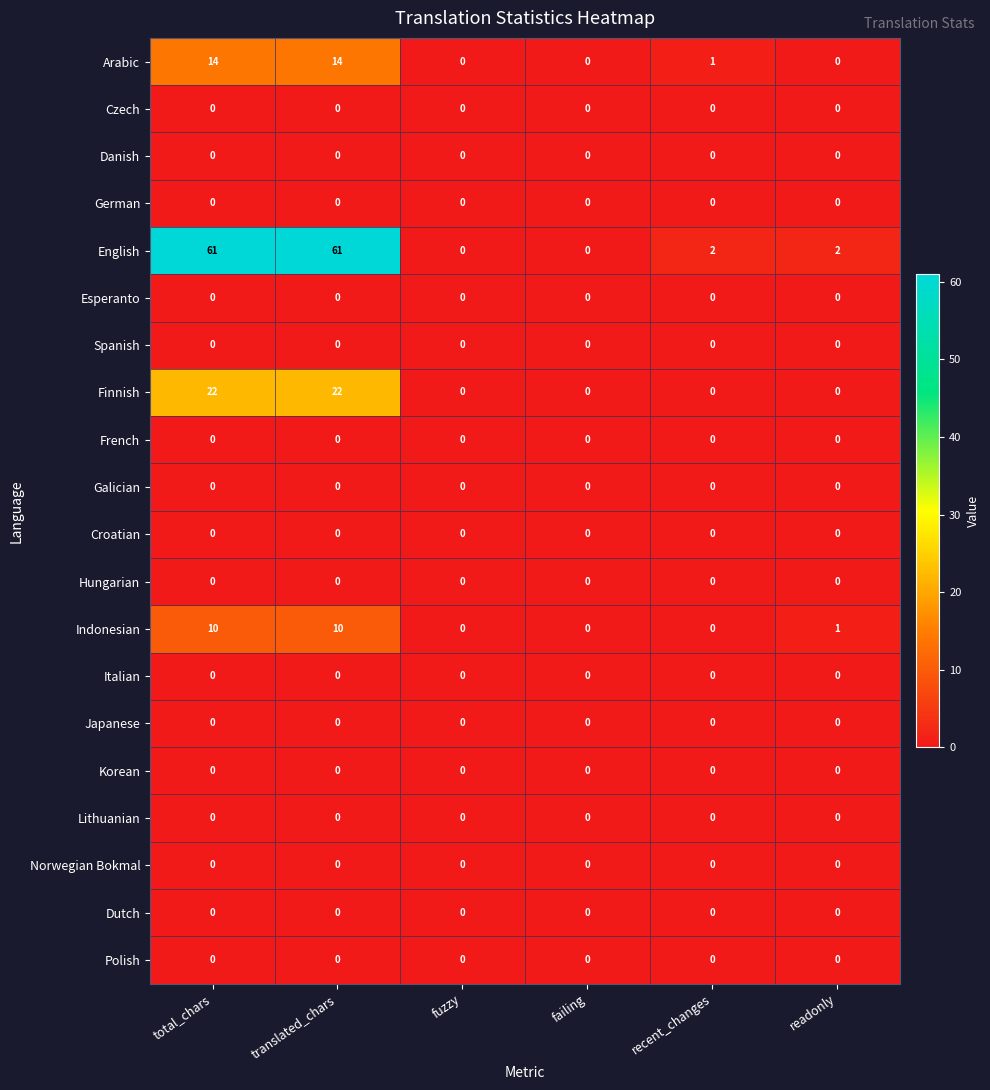

Between translated_chars and recent_changes, which series saw the biggest shift?

English